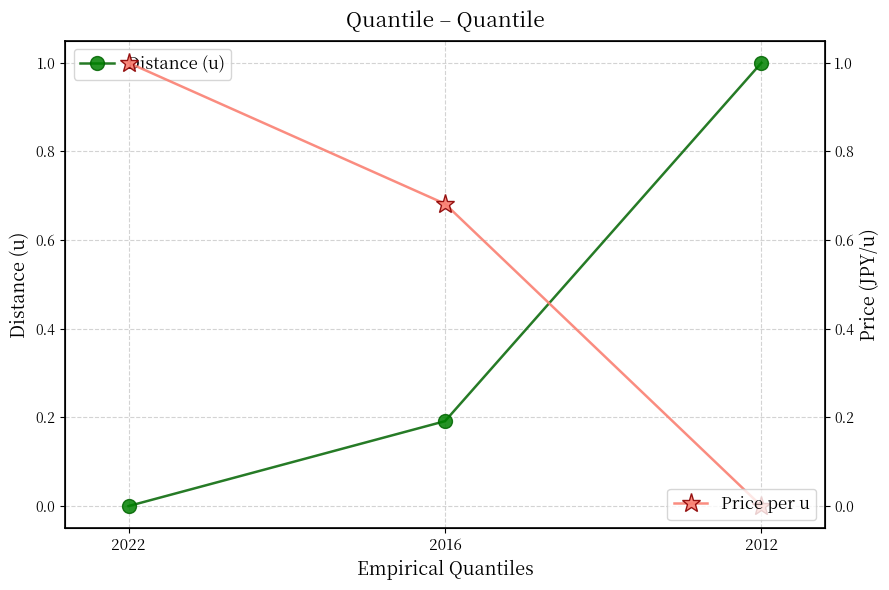

Rank the series by their average value, from highest to lowest.

Price per u, Distance (u)